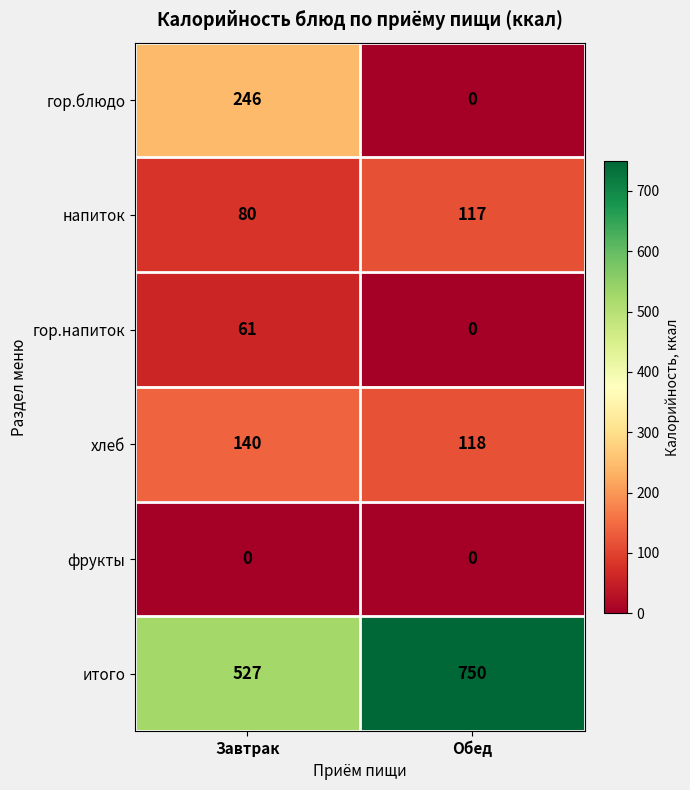

Between Завтрак and Обед, which series saw the biggest shift?

гор.блюдо